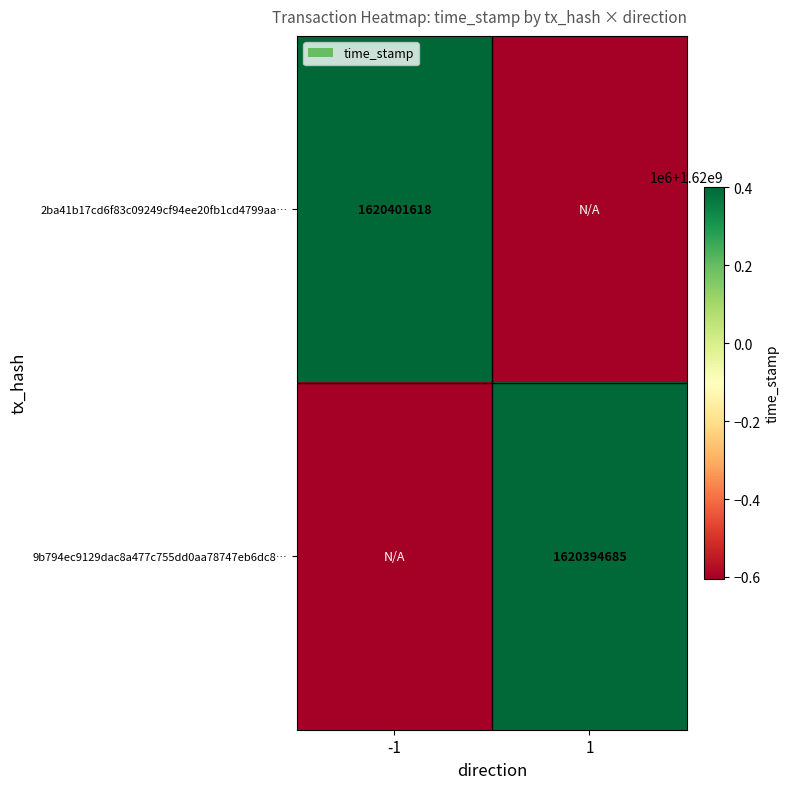

Is the value of 9b794ec9129dac8a477c755dd0aa78747eb6dc8… at 1 greater than the value of 2ba41b17cd6f83c09249cf94ee20fb1cd4799aa… at -1?

No